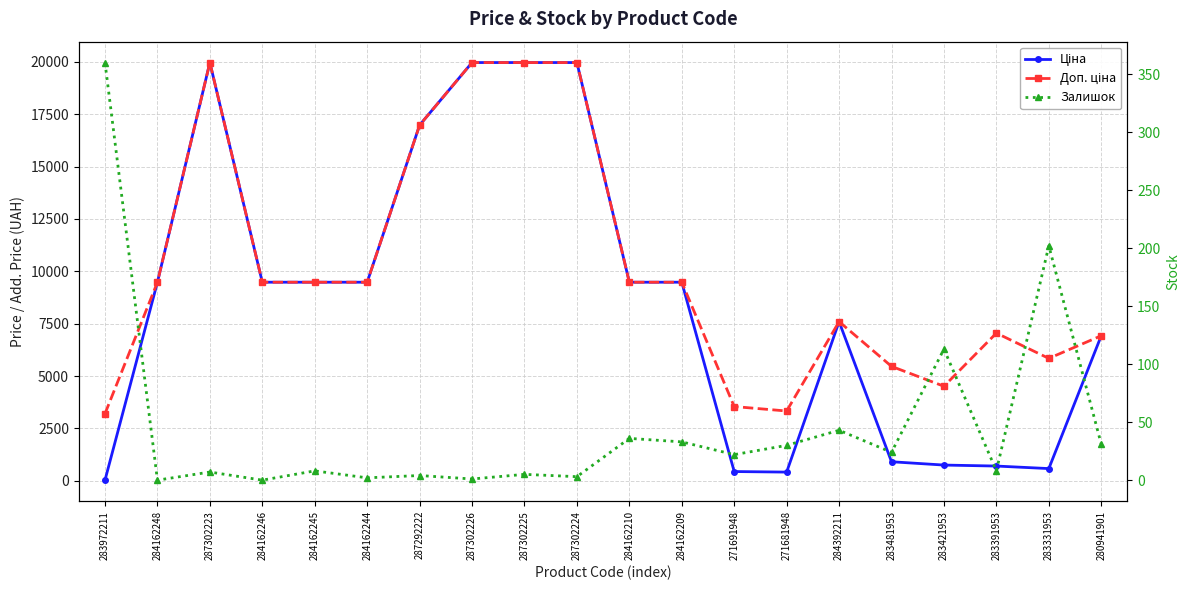

Reading left to right, what are all the values shown in this chart?

Ціна: 32.0	9480.1	19964.2	9480.1	9480.1	9480.1	16976.3	19964.2	19964.2	19964.2	9480.1	9480.1	443.1	416.6	7596.5	910.4	752.2	705.1	584.4	6925.7
Доп. ціна: 3205.0	9480.1	19964.2	9480.1	9480.1	9480.1	16976.3	19964.2	19964.2	19964.2	9480.1	9480.1	3545.0	3332.5	7596.5	5462.3	4513.3	7051.3	5843.9	6925.7
Залишок: 360.0	0.0	7.0	0.0	8.0	2.0	4.0	1.0	5.0	3.0	36.0	33.0	22.0	30.0	43.0	24.0	113.0	8.0	202.0	31.0